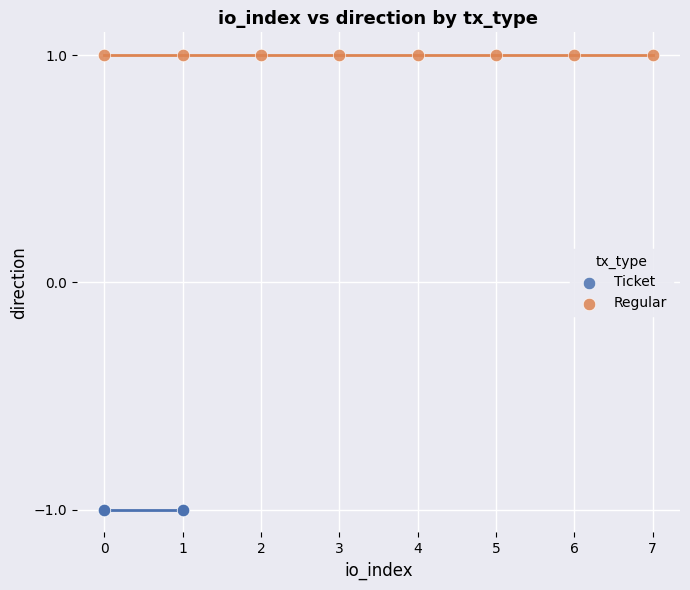

Which series contains the lowest Y value?

Ticket